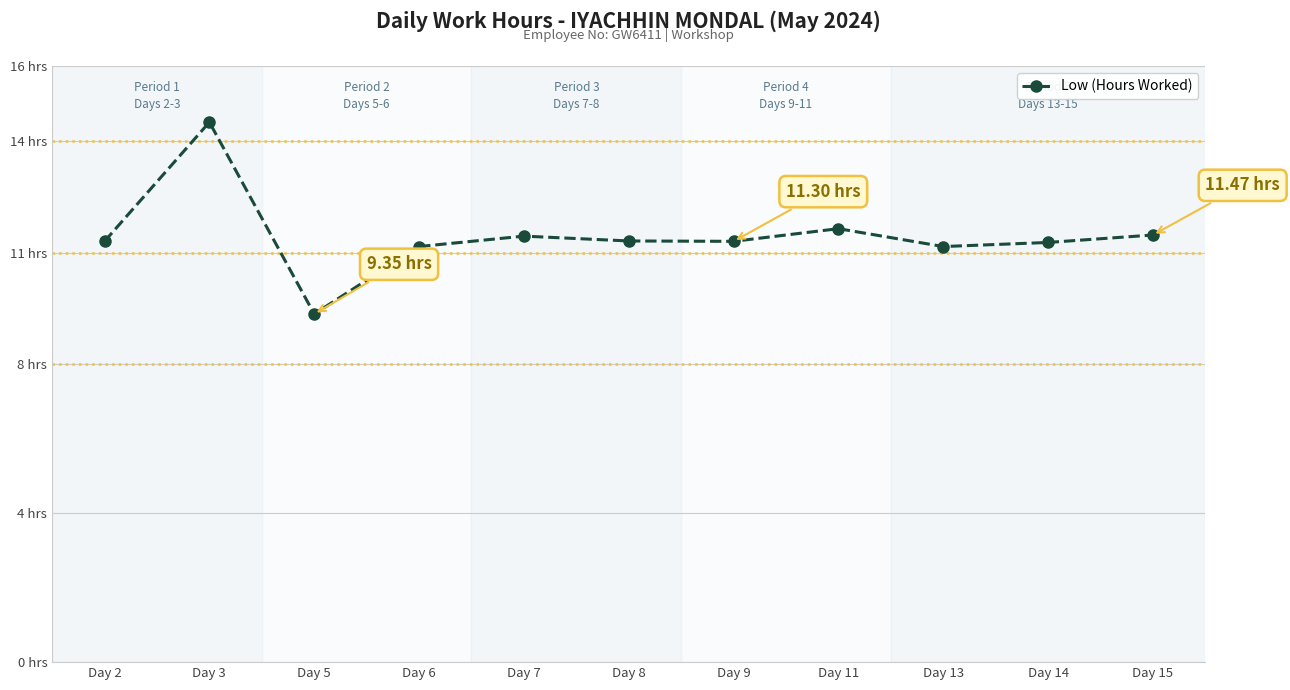

Is this an area chart (filled region under the line)?

No